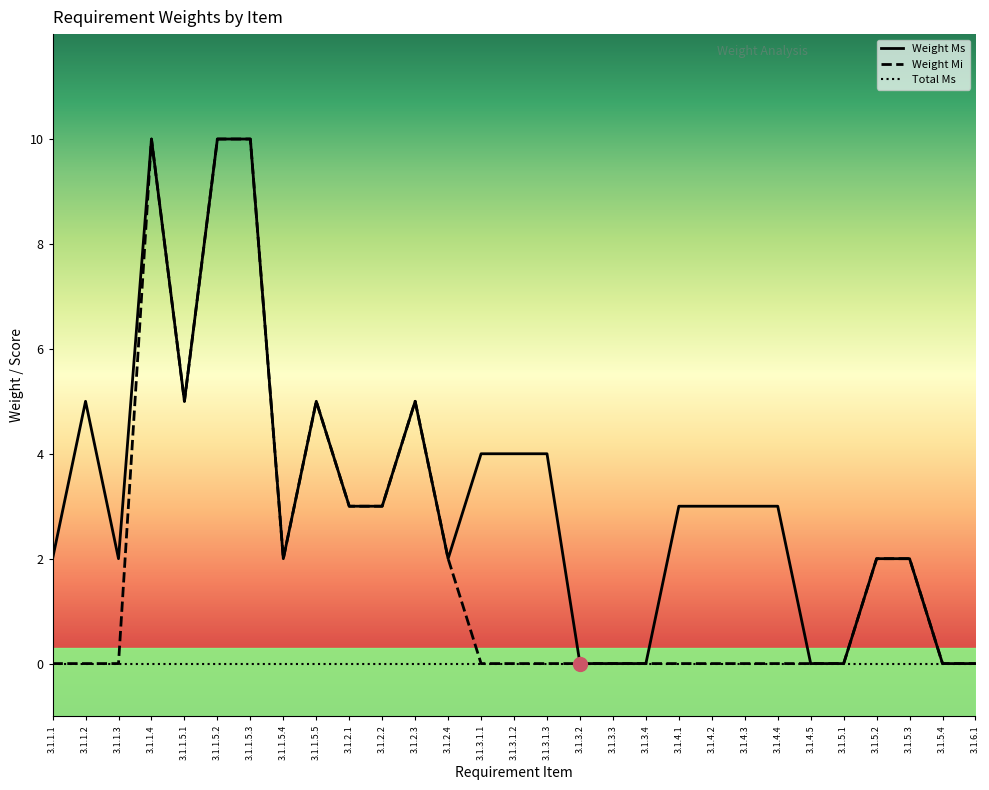

What are all the series names shown in the legend?

Weight Ms, Weight Mi, Total Ms